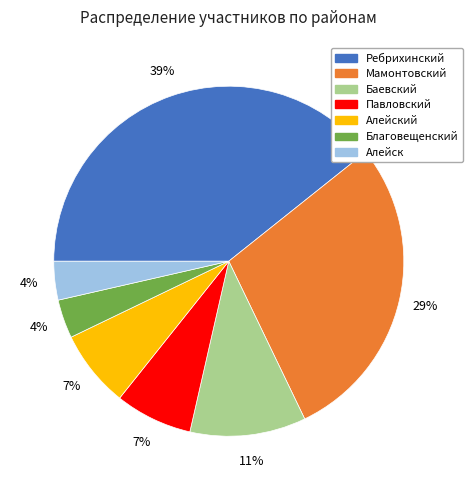

Between Баевский and Алейский, which is larger?

Баевский